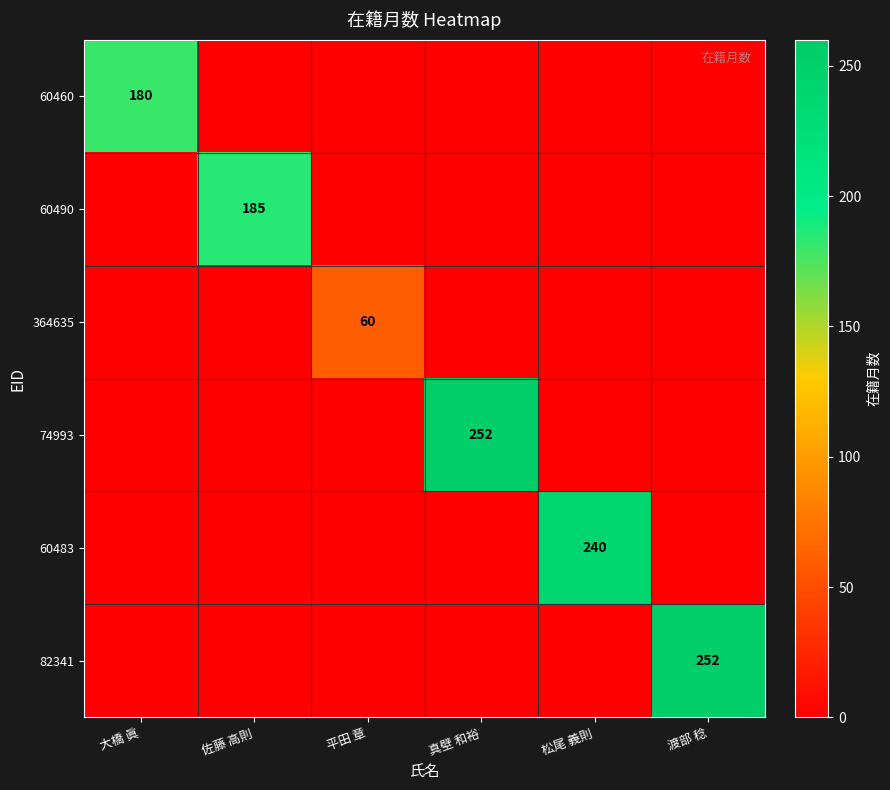

How many series are shown in this chart?

6